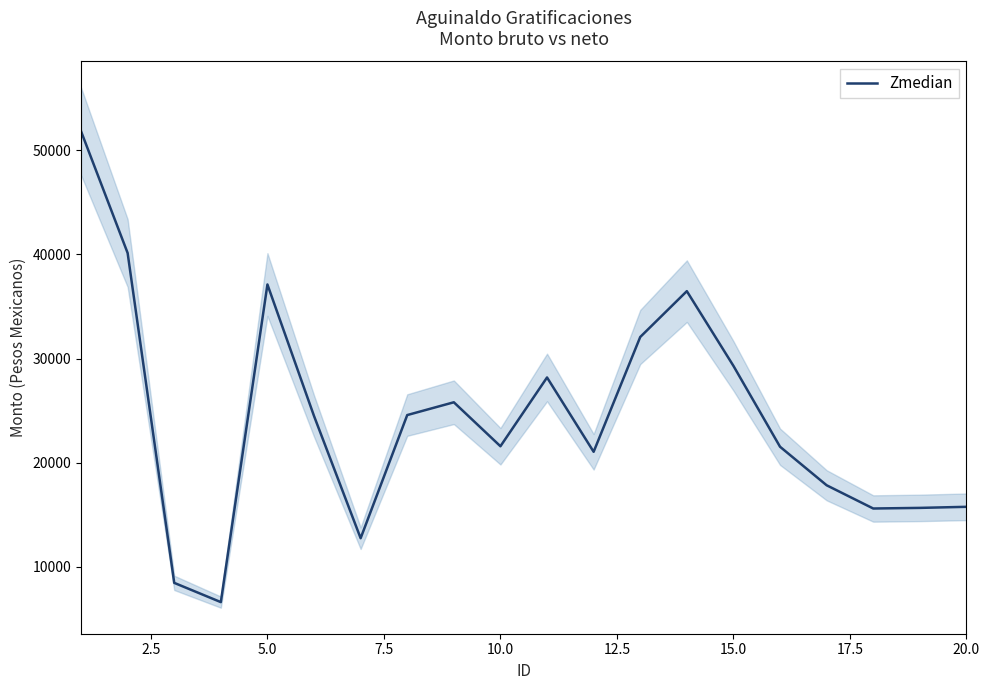

How many lines are shown in the chart?

1